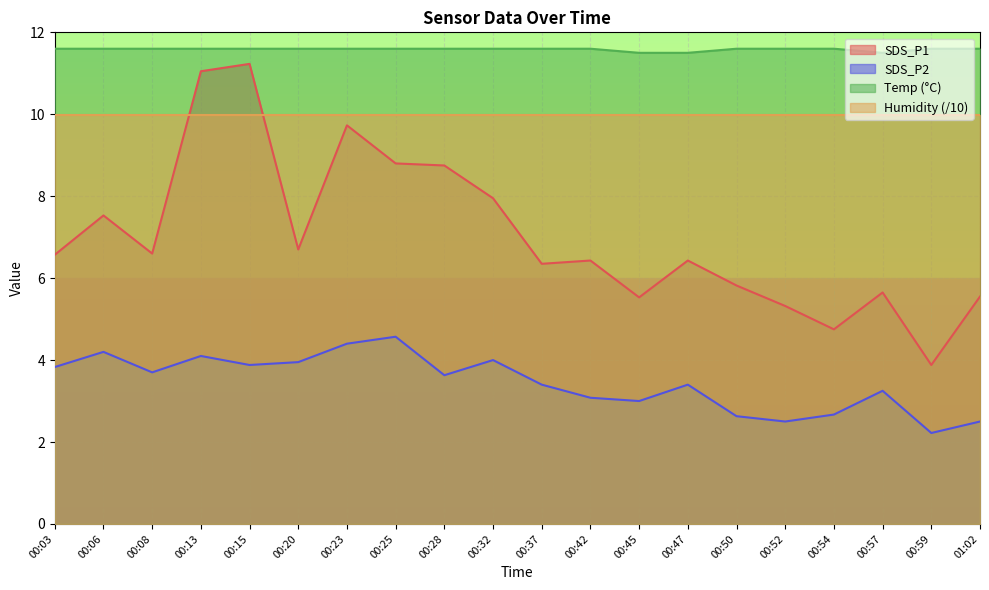

Which series changed the most between 00:42 and 00:57?

SDS_P1